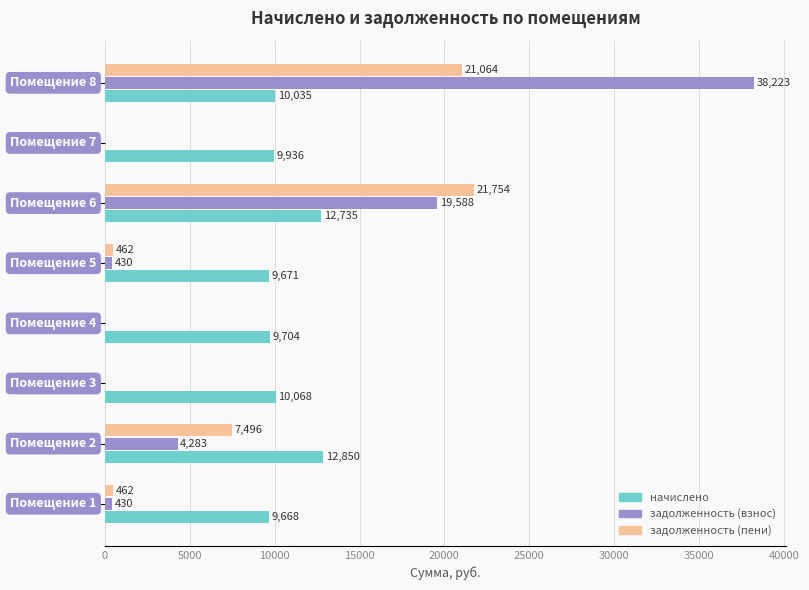

Which series has the largest total across all categories?

начислено